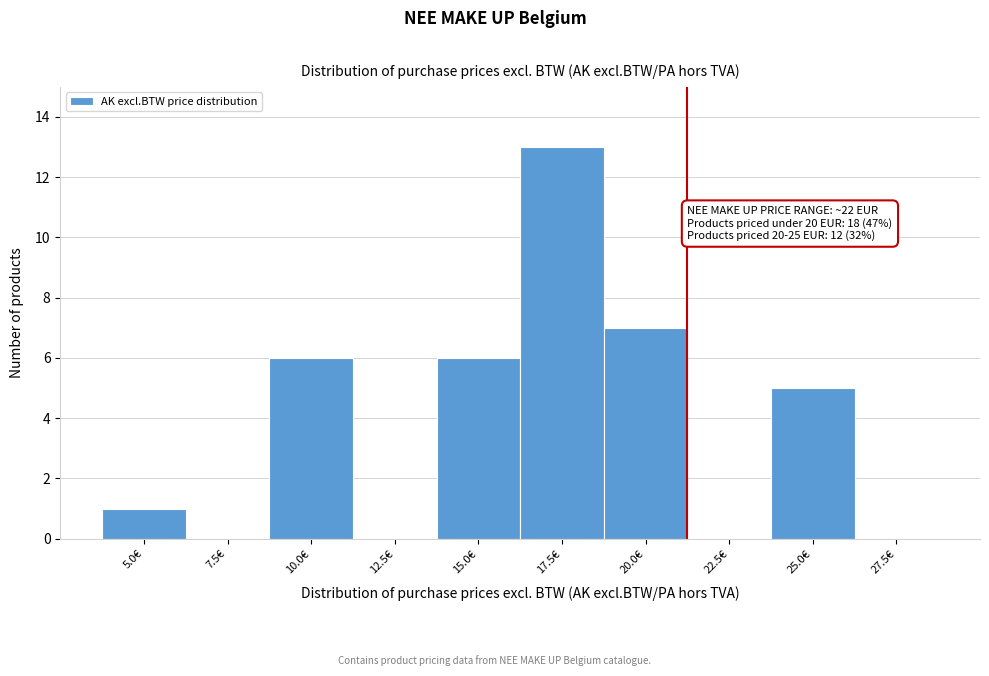

Reading left to right, extract all data points from this chart.

5.0€=1	7.5€=0	10.0€=6	12.5€=0	15.0€=6	17.5€=13	20.0€=7	22.5€=0	25.0€=5	27.5€=0